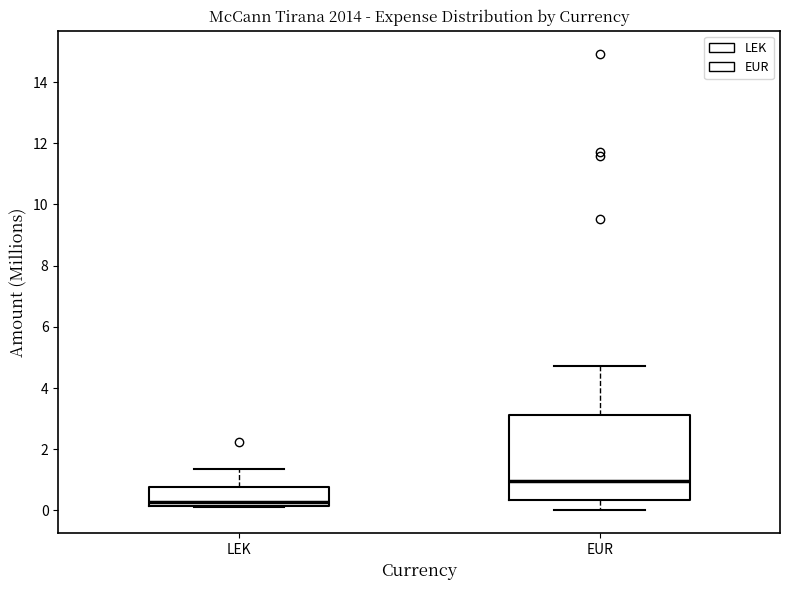

Where does the upper whisker of the box for EUR end on the y-axis? The values are not printed on the chart, so give them approximately, as read against the axis.

4.8